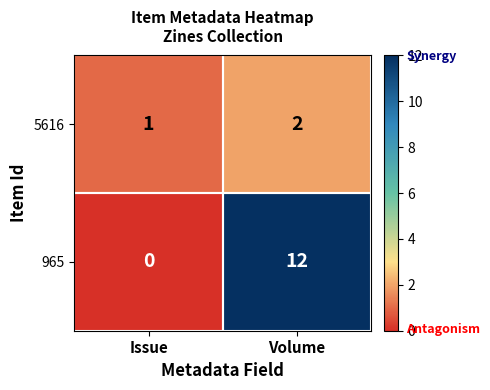

What is the difference between the highest and lowest values at Volume?

10